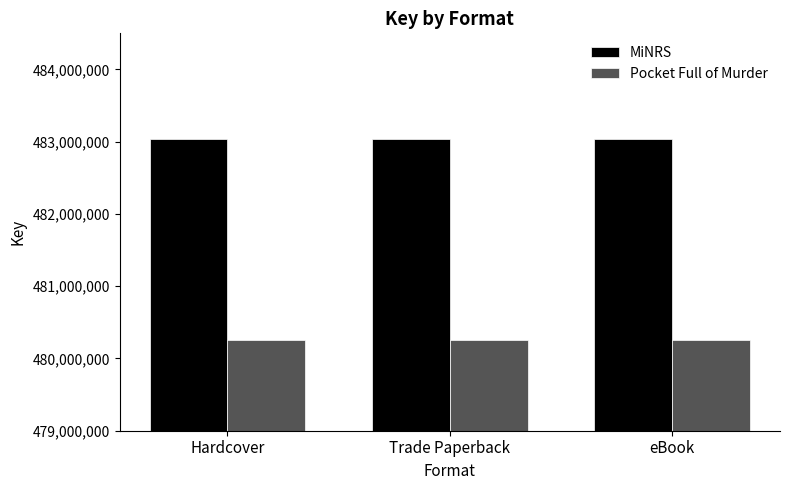

What is the difference between the highest and lowest values at eBook?

2777651